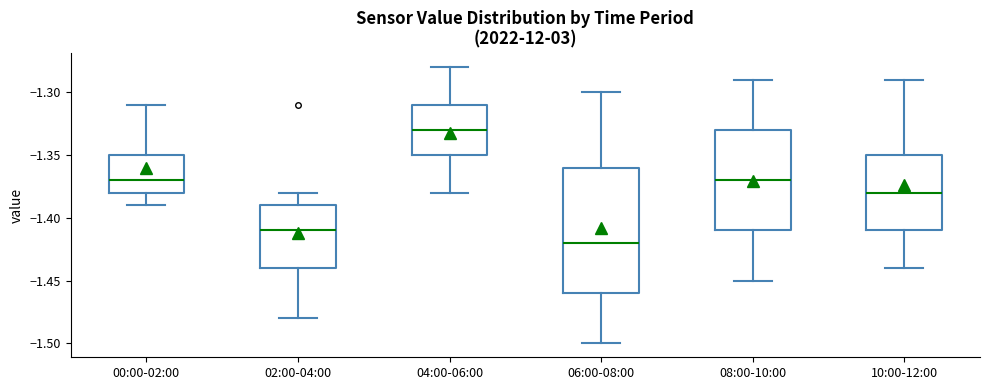

Reading left to right, transcribe this box plot: for each box, give where its median line is, the range the box spans, and where its two whiskers end, as read against the y-axis. The values are not printed on the chart, so give them approximately, as read against the axis.

00:00-02:00: median -1.37, box -1.38 to -1.35, whiskers -1.39 to -1.31
02:00-04:00: median -1.41, box -1.44 to -1.39, whiskers -1.48 to -1.38
04:00-06:00: median -1.33, box -1.35 to -1.31, whiskers -1.38 to -1.28
06:00-08:00: median -1.42, box -1.46 to -1.36, whiskers -1.50 to -1.30
08:00-10:00: median -1.37, box -1.41 to -1.33, whiskers -1.45 to -1.29
10:00-12:00: median -1.38, box -1.41 to -1.35, whiskers -1.44 to -1.29